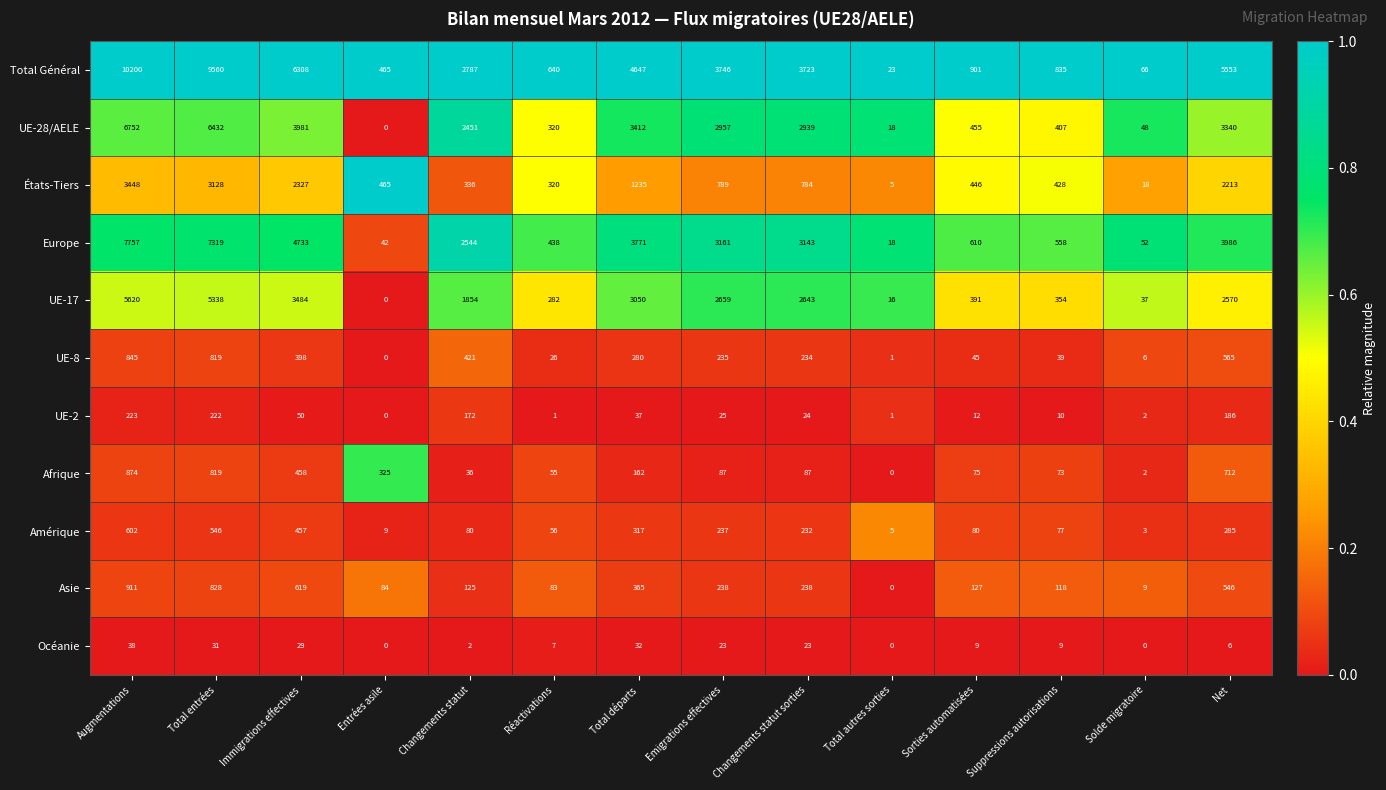

What is the lowest value of the Amérique series?

3